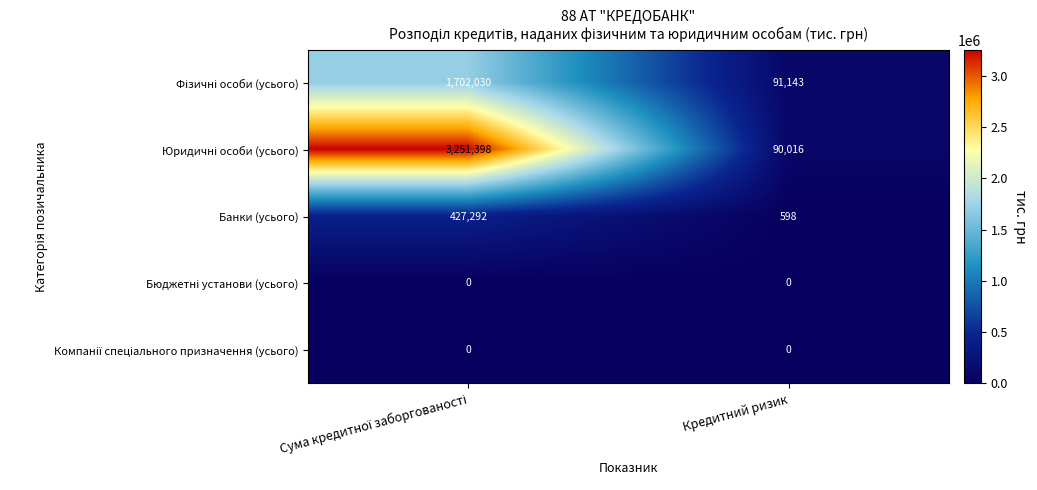

What is the spread (max minus min) of values at Кредитний ризик?

91143